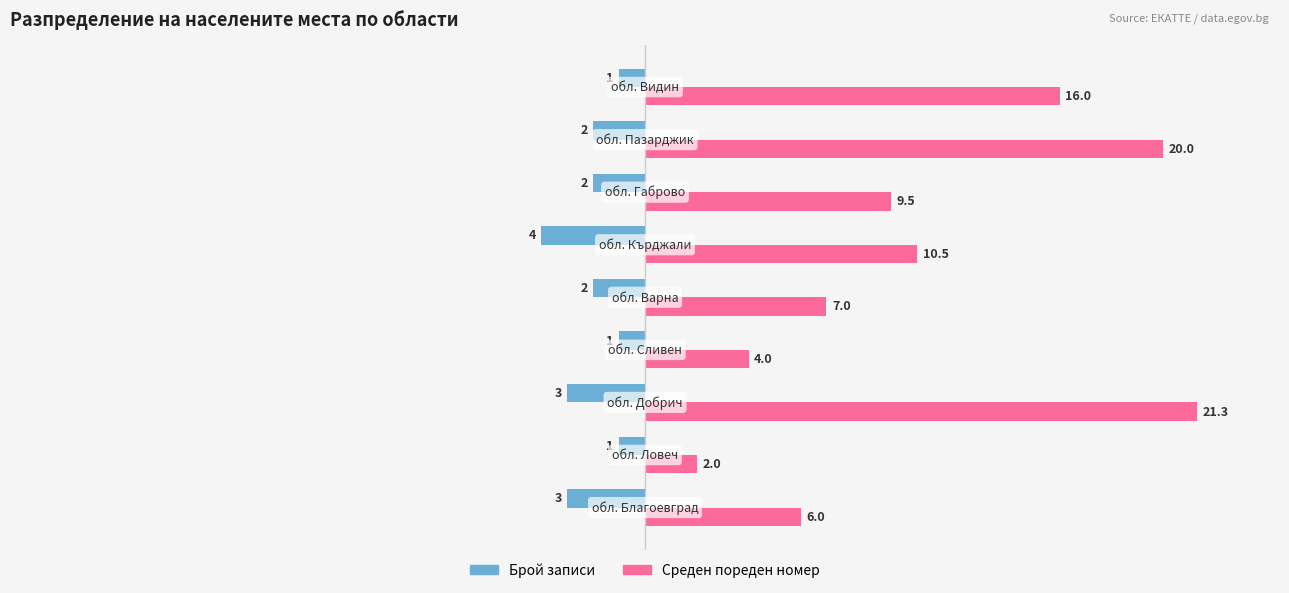

What are all the series names shown in the legend?

Брой записи, Среден пореден номер